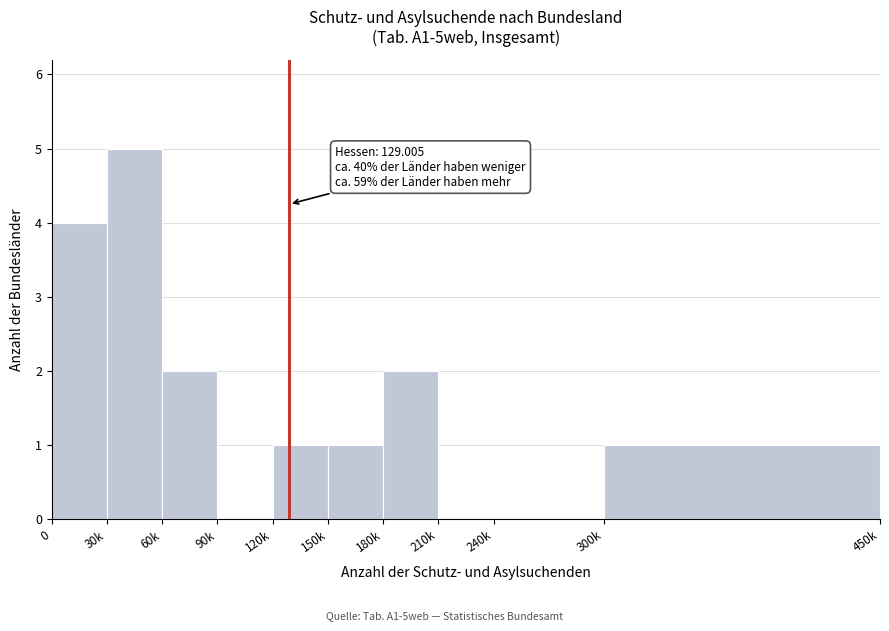

Reading left to right, what are all the values shown in this chart?

0=4	30k=5	60k=2	90k=0	120k=1	150k=1	180k=2	210k=0	240k=0	300k=1